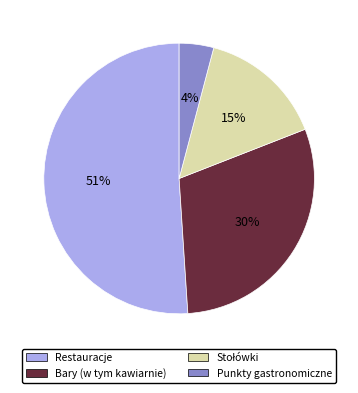

What is the smallest slice in the pie chart?

Punkty gastronomiczne